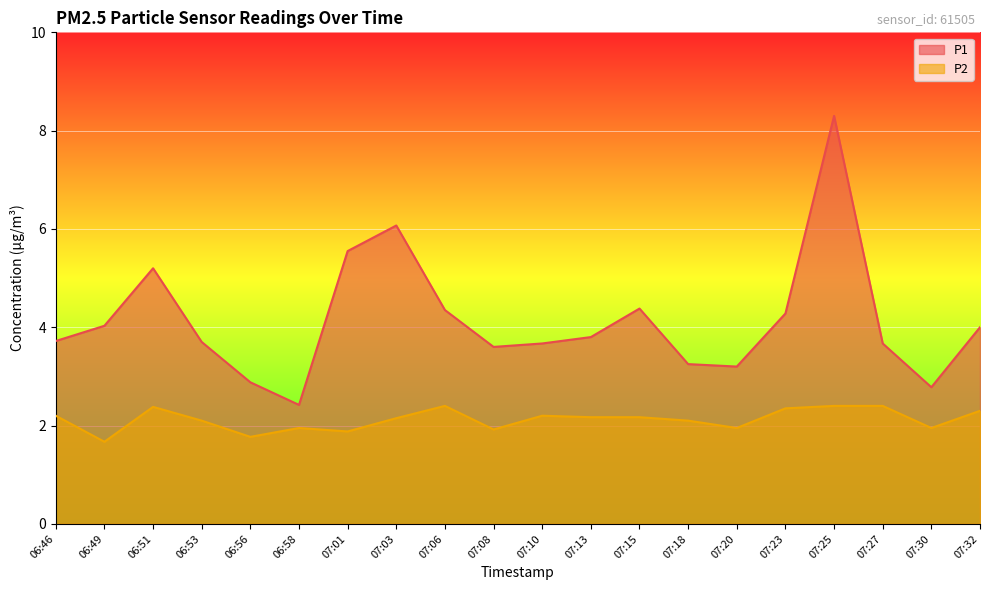

Which series has the widest spread of values?

P1